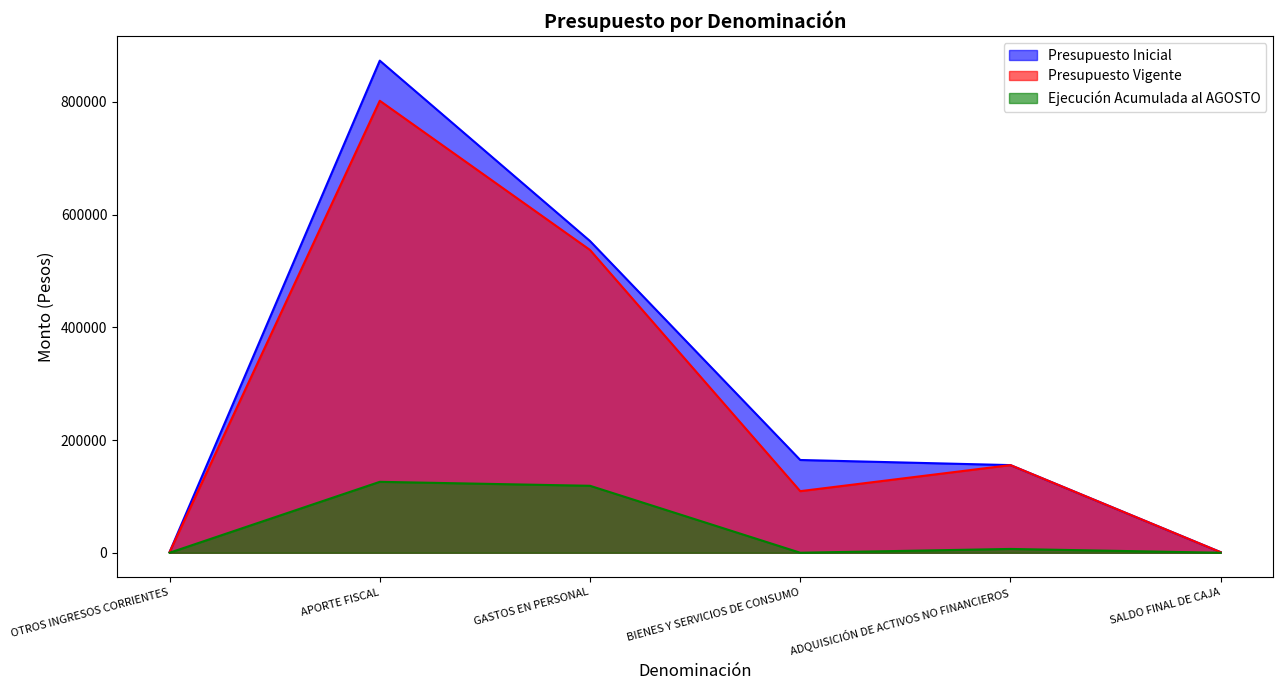

How many categories are shown in the chart?

6